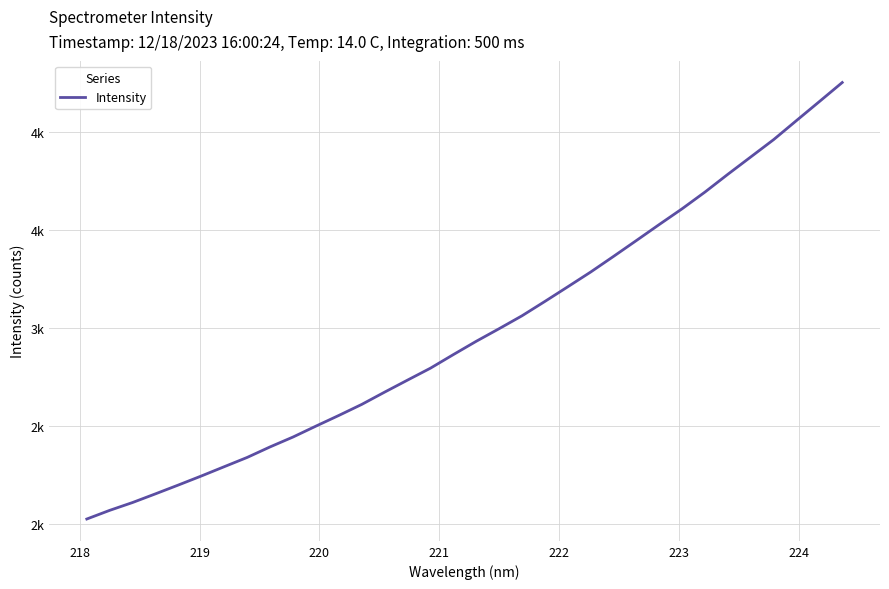

What is the difference between the second highest and second lowest values?

2082.3